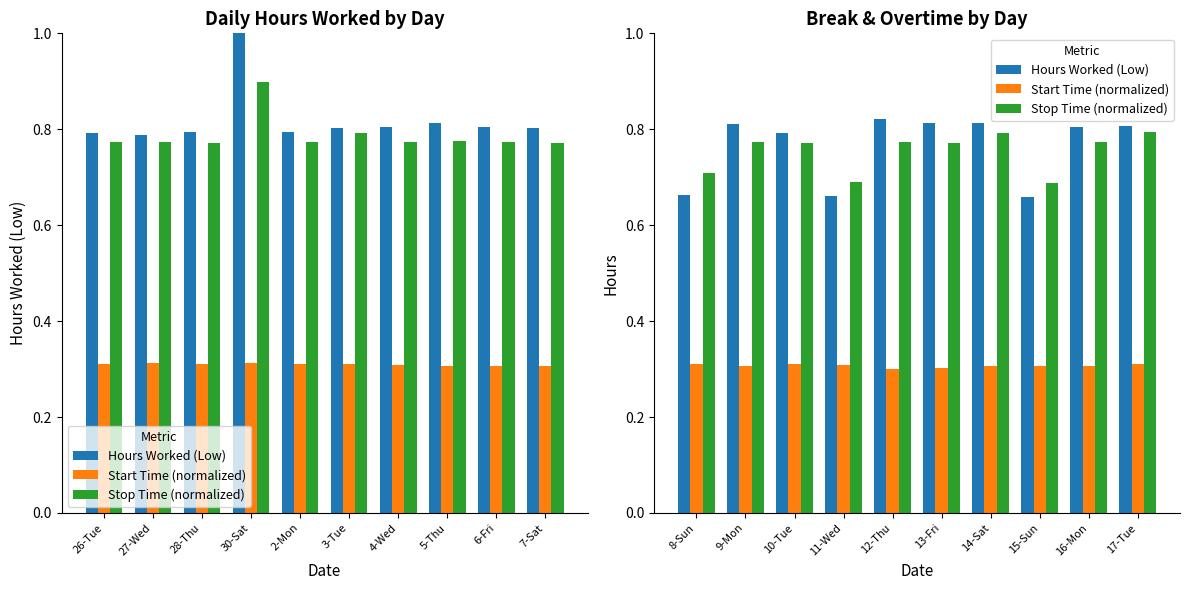

How many series are shown in this chart?

3